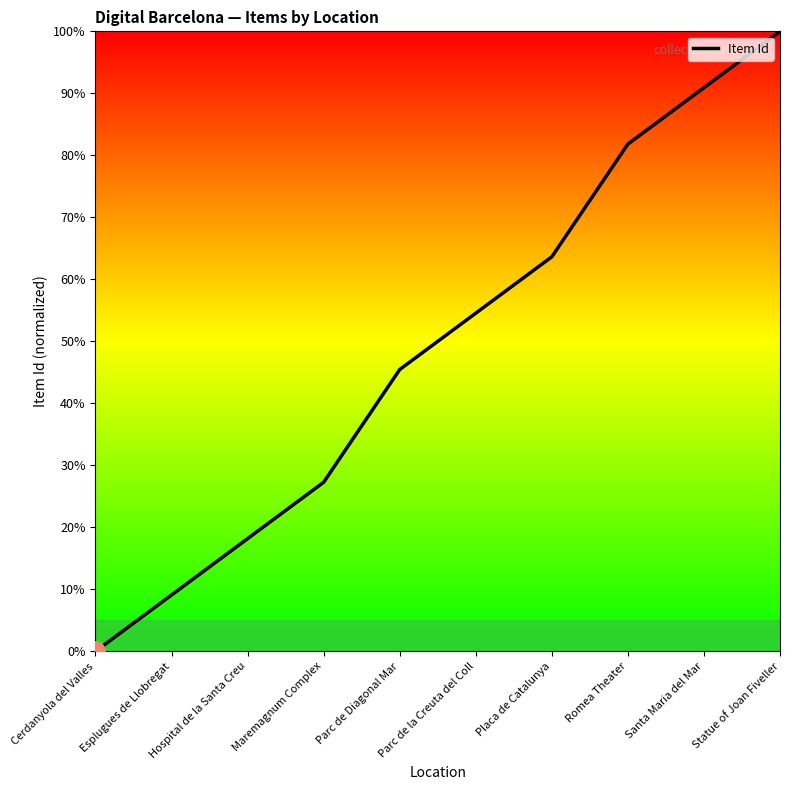

What position from the right is Hospital de la Santa Creu?

8